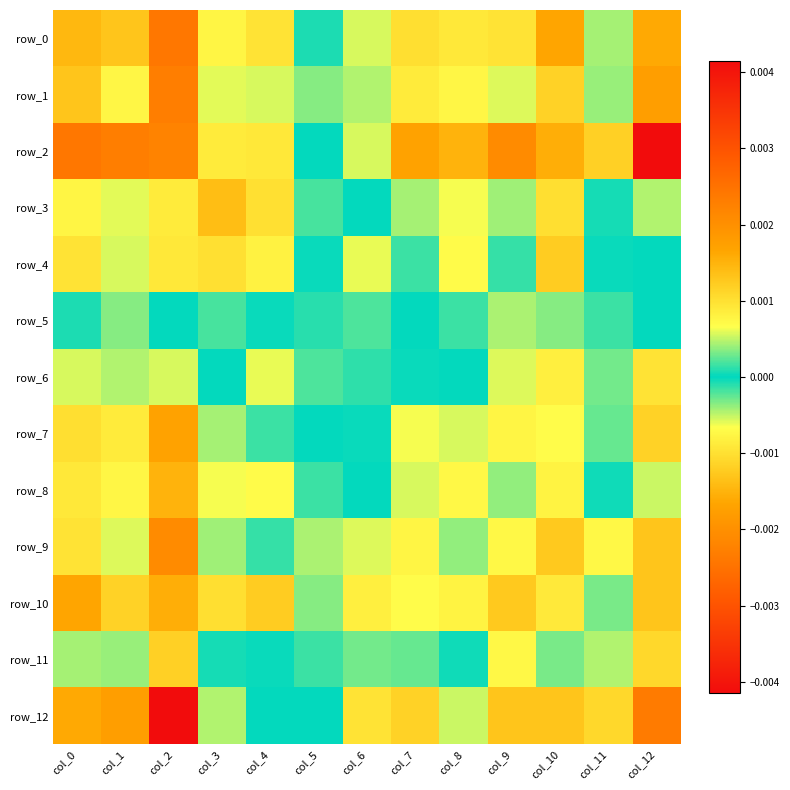

Reading left to right, list all the values displayed in this chart.

row_0: col_0=-0.0	col_1=-0.0	col_2=-0.0	col_3=-0.0	col_4=-0.0	col_5=-0.0	col_6=-0.0	col_7=-0.0	col_8=-0.0	col_9=-0.0	col_10=-0.0	col_11=-0.0	col_12=-0.0
row_1: col_0=-0.0	col_1=-0.0	col_2=-0.0	col_3=-0.0	col_4=-0.0	col_5=-0.0	col_6=-0.0	col_7=-0.0	col_8=-0.0	col_9=-0.0	col_10=-0.0	col_11=-0.0	col_12=-0.0
row_2: col_0=-0.0	col_1=-0.0	col_2=-0.0	col_3=-0.0	col_4=-0.0	col_5=-0.0	col_6=-0.0	col_7=-0.0	col_8=-0.0	col_9=-0.0	col_10=-0.0	col_11=-0.0	col_12=-0.0
row_3: col_0=-0.0	col_1=-0.0	col_2=-0.0	col_3=-0.0	col_4=-0.0	col_5=0.0	col_6=-0.0	col_7=-0.0	col_8=-0.0	col_9=-0.0	col_10=-0.0	col_11=0.0	col_12=-0.0
row_4: col_0=-0.0	col_1=-0.0	col_2=-0.0	col_3=-0.0	col_4=-0.0	col_5=-0.0	col_6=0.0	col_7=0.0	col_8=-0.0	col_9=0.0	col_10=-0.0	col_11=-0.0	col_12=-0.0
row_5: col_0=-0.0	col_1=-0.0	col_2=-0.0	col_3=0.0	col_4=-0.0	col_5=0.0	col_6=-0.0	col_7=0.0	col_8=0.0	col_9=-0.0	col_10=0.0	col_11=-0.0	col_12=0.0
row_6: col_0=-0.0	col_1=-0.0	col_2=-0.0	col_3=-0.0	col_4=0.0	col_5=-0.0	col_6=0.0	col_7=-0.0	col_8=-0.0	col_9=-0.0	col_10=-0.0	col_11=-0.0	col_12=-0.0
row_7: col_0=-0.0	col_1=-0.0	col_2=-0.0	col_3=-0.0	col_4=0.0	col_5=0.0	col_6=-0.0	col_7=-0.0	col_8=-0.0	col_9=-0.0	col_10=-0.0	col_11=-0.0	col_12=-0.0
row_8: col_0=-0.0	col_1=-0.0	col_2=-0.0	col_3=-0.0	col_4=-0.0	col_5=0.0	col_6=-0.0	col_7=-0.0	col_8=-0.0	col_9=-0.0	col_10=-0.0	col_11=0.0	col_12=-0.0
row_9: col_0=-0.0	col_1=-0.0	col_2=-0.0	col_3=-0.0	col_4=0.0	col_5=-0.0	col_6=-0.0	col_7=-0.0	col_8=-0.0	col_9=-0.0	col_10=-0.0	col_11=-0.0	col_12=-0.0
row_10: col_0=-0.0	col_1=-0.0	col_2=-0.0	col_3=-0.0	col_4=-0.0	col_5=0.0	col_6=-0.0	col_7=-0.0	col_8=-0.0	col_9=-0.0	col_10=-0.0	col_11=-0.0	col_12=-0.0
row_11: col_0=-0.0	col_1=-0.0	col_2=-0.0	col_3=0.0	col_4=-0.0	col_5=-0.0	col_6=-0.0	col_7=-0.0	col_8=0.0	col_9=-0.0	col_10=-0.0	col_11=0.0	col_12=-0.0
row_12: col_0=-0.0	col_1=-0.0	col_2=-0.0	col_3=-0.0	col_4=-0.0	col_5=0.0	col_6=-0.0	col_7=-0.0	col_8=-0.0	col_9=-0.0	col_10=-0.0	col_11=-0.0	col_12=-0.0